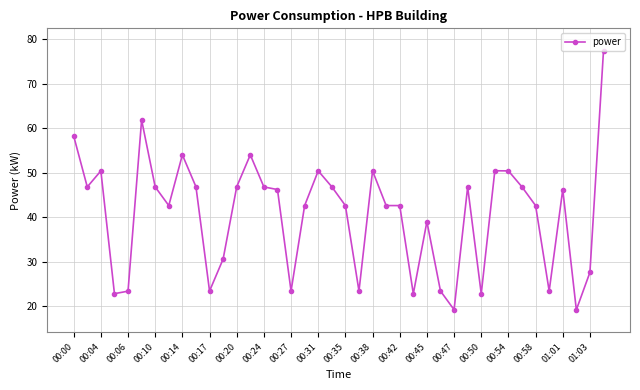

What is the sum of all values?

1624.2